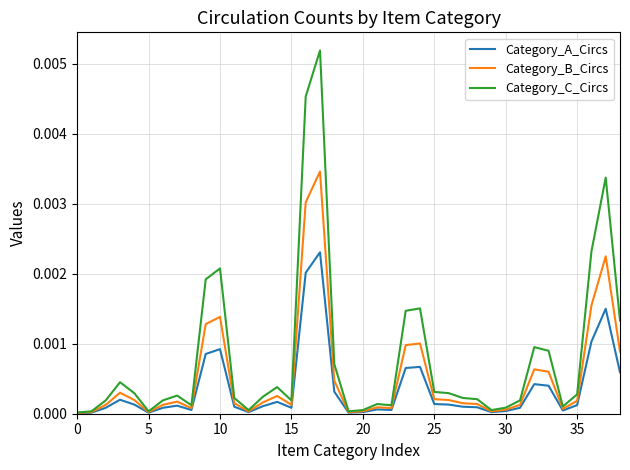

Which series has the largest total across all categories?

Category_C_Circs